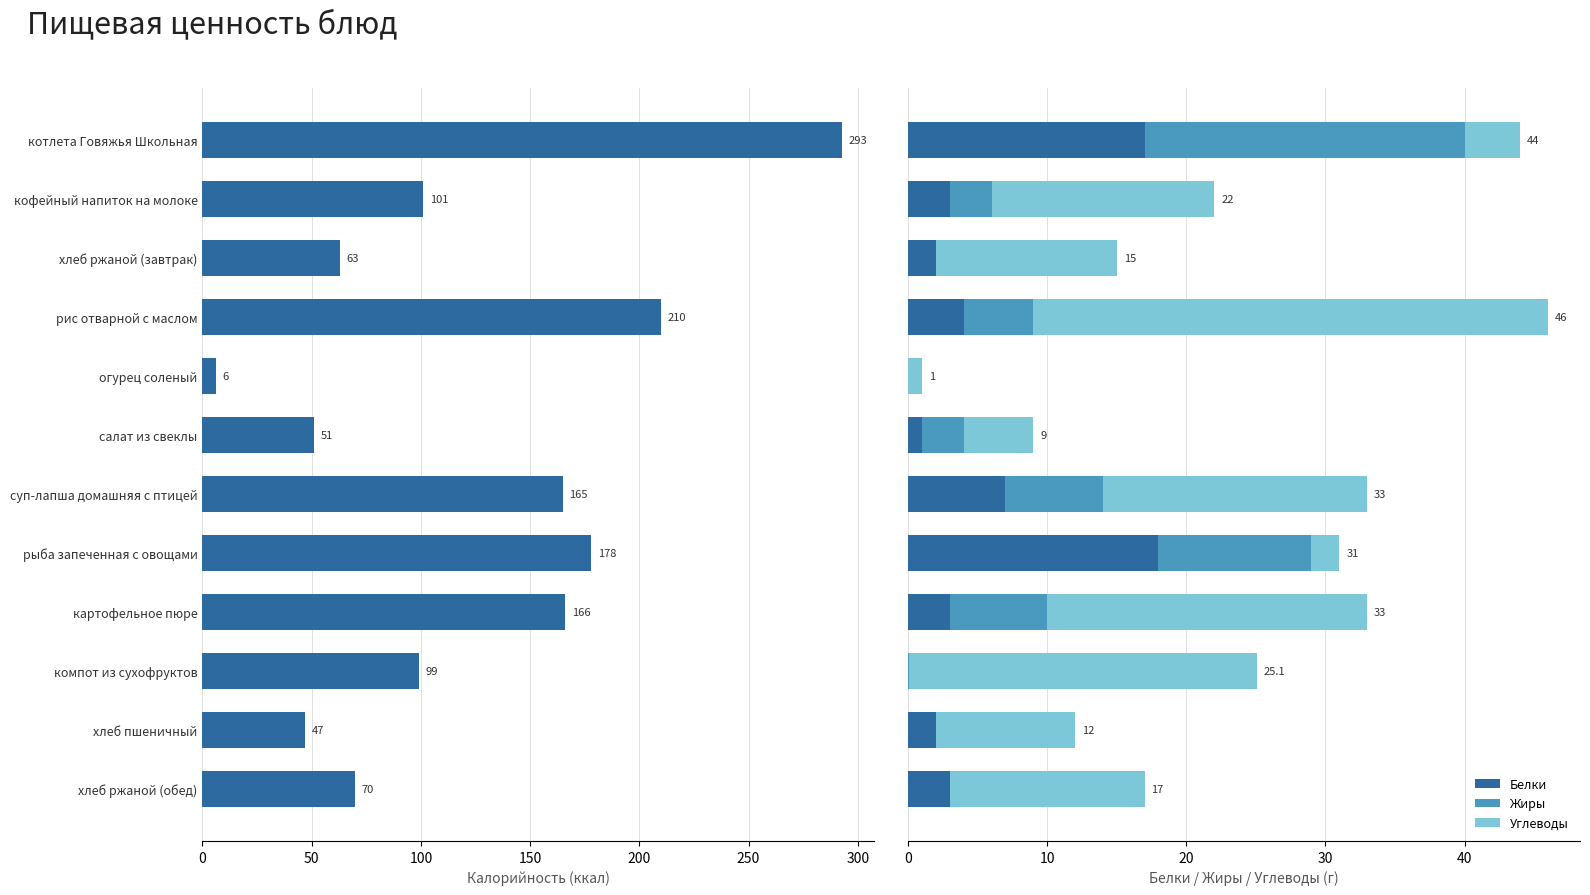

What is the sum of all Белки values?

60.0